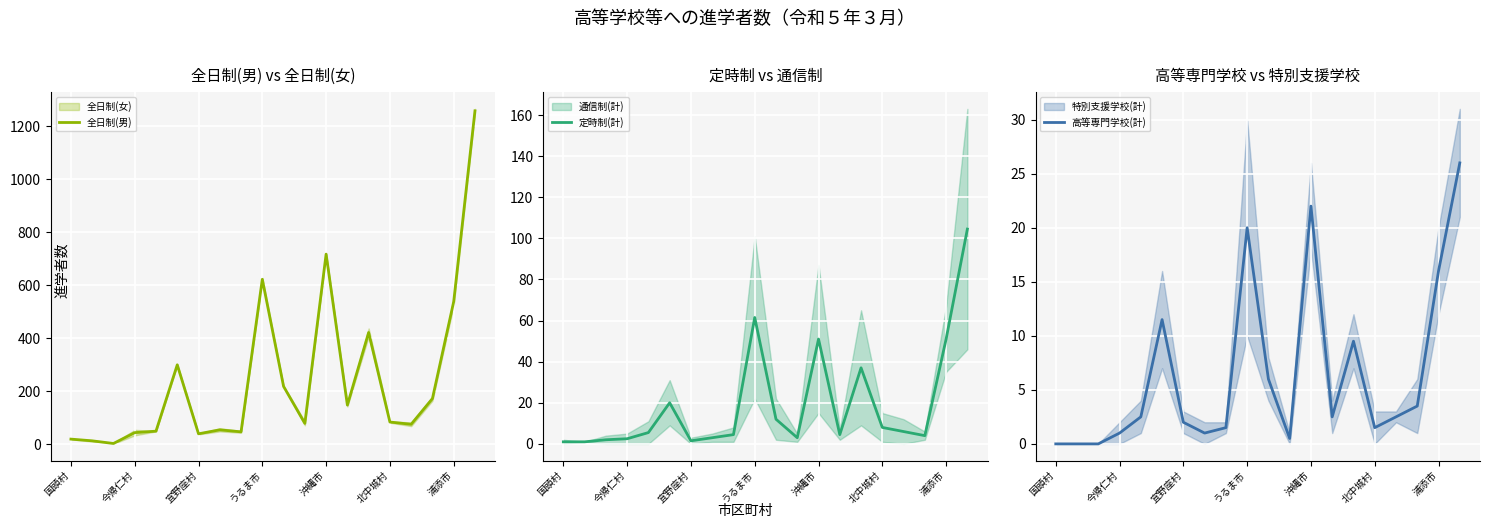

The 全日制(男) series shows 290.2 at 浦添市. True or false?

False